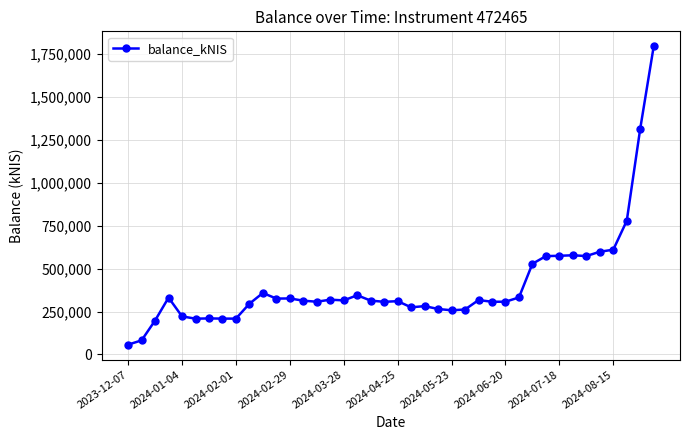

True or false: the data has more than 1 interior local peaks.

True